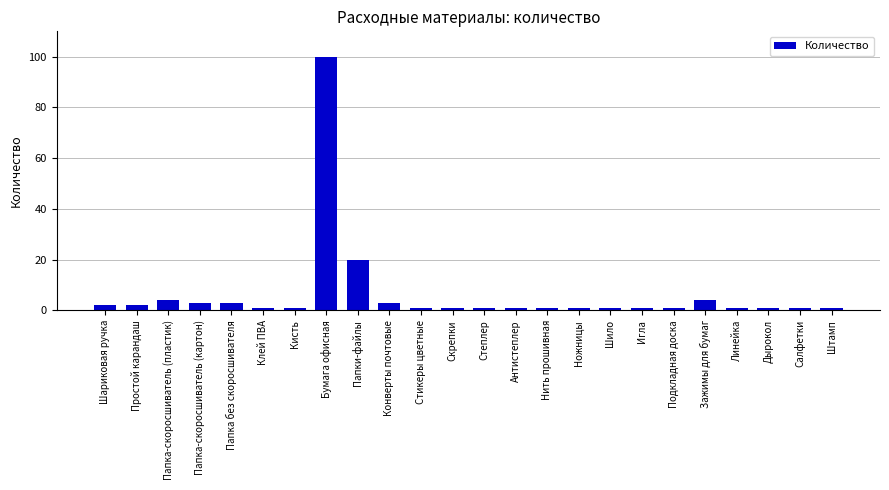

What is the change in value from Игла to Зажимы для бумаг?

+3